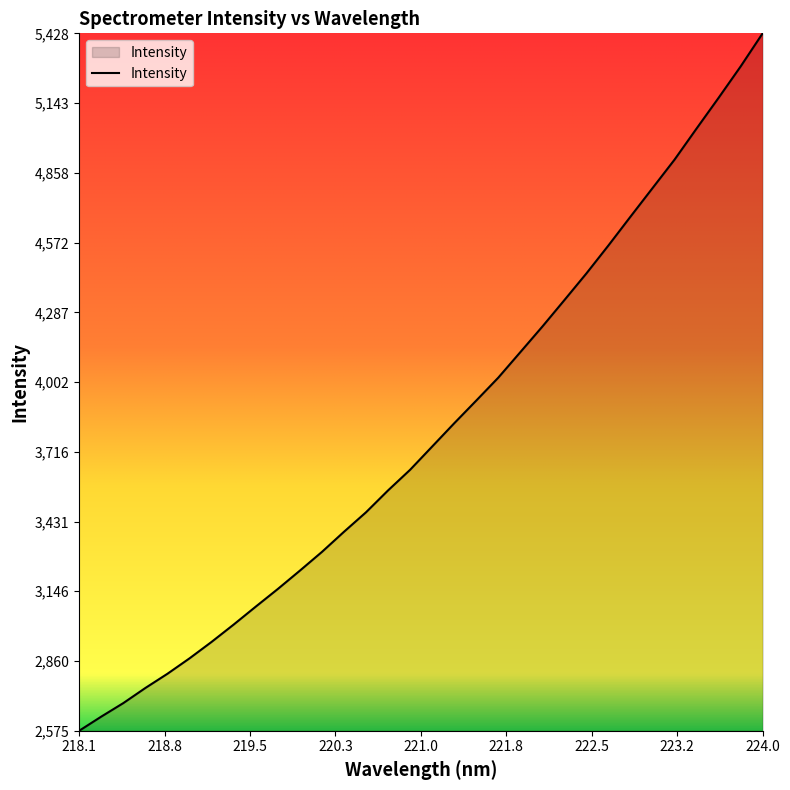

What is the smallest value displayed?

2575.1